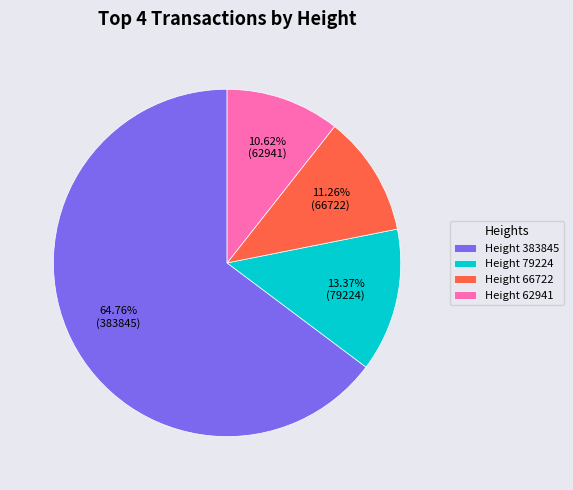

Rank the categories by value from lowest to highest.

Height 62941, Height 66722, Height 79224, Height 383845